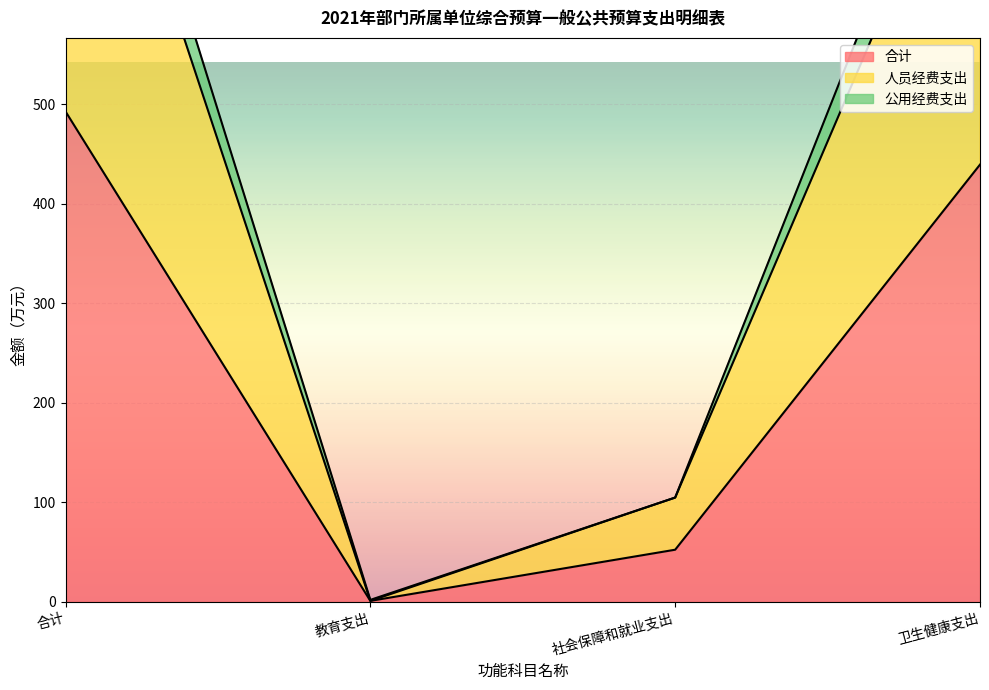

The value of 公用经费支出 at 卫生健康支出 is 1236.4. True or false?

False